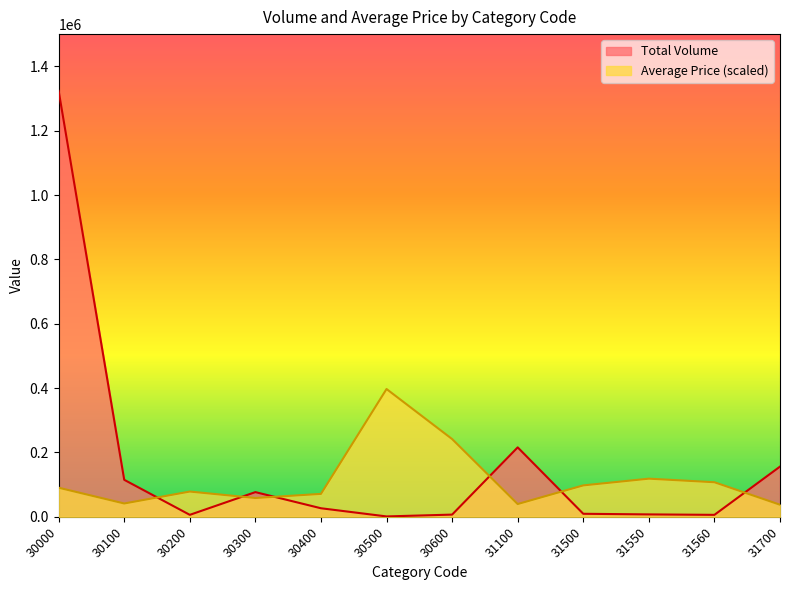

What is the difference between the maximum and minimum values in the Average Price series?

359570.4